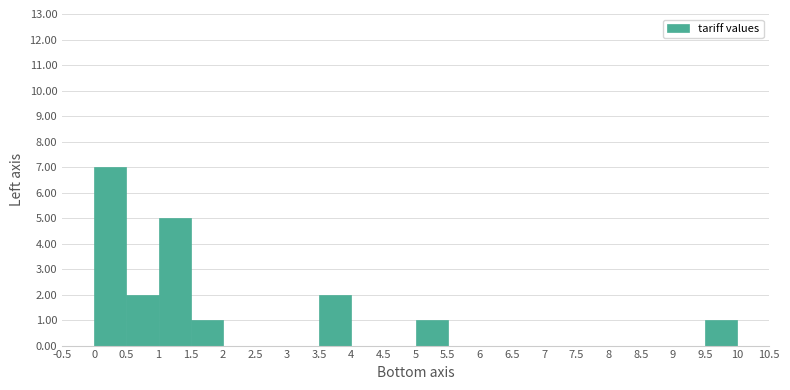

How tall is the bar that spans 3.5 to 4 on the x-axis? The values are not printed on the chart, so give them approximately, as read against the axis.

2